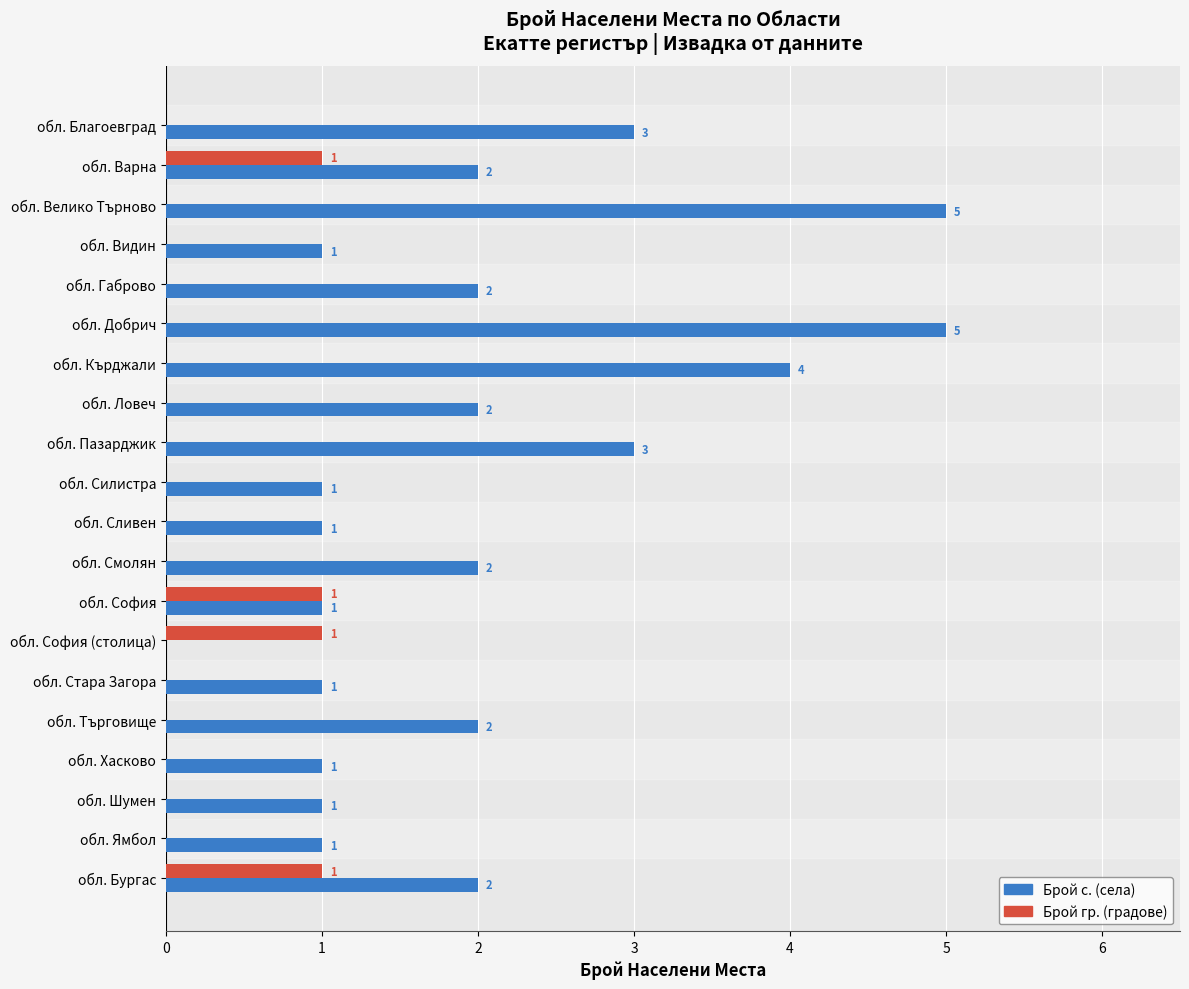

What is the sum of all Брой гр. (градове) values?

4